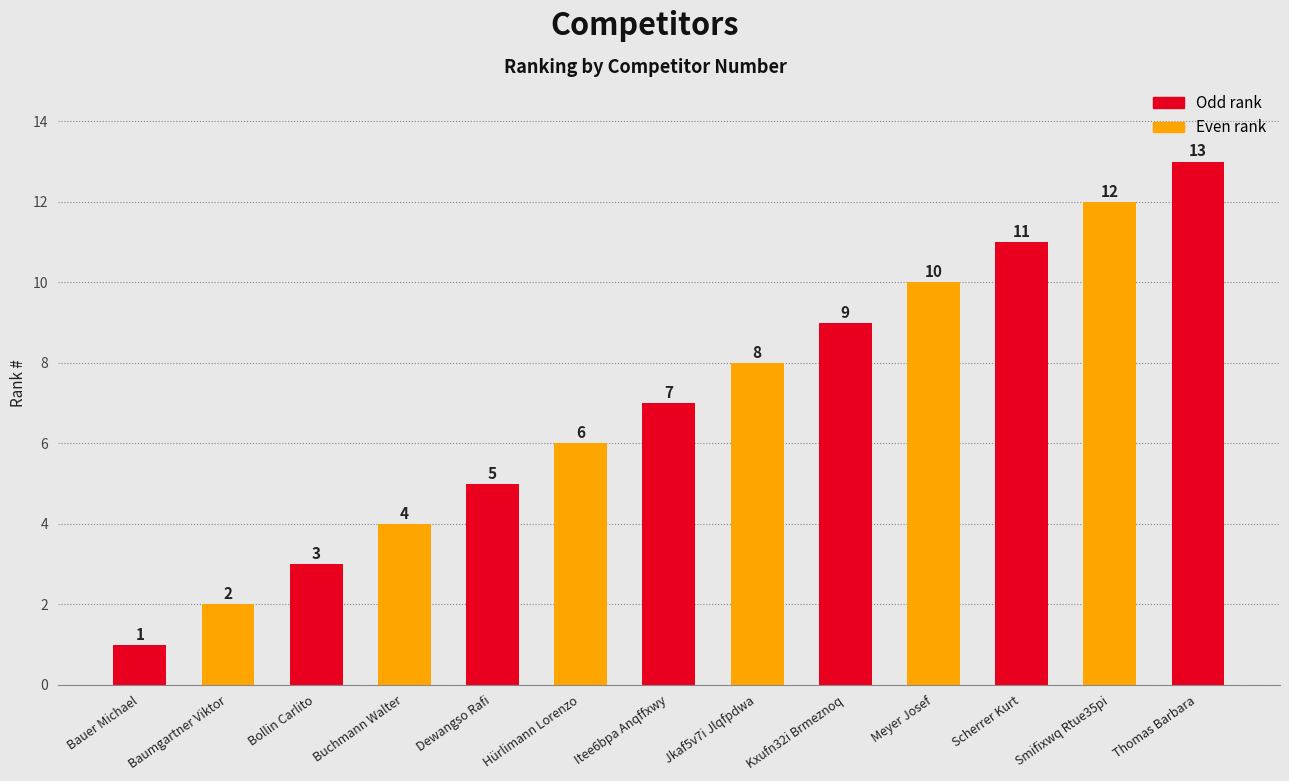

How many data points does each series have?

13